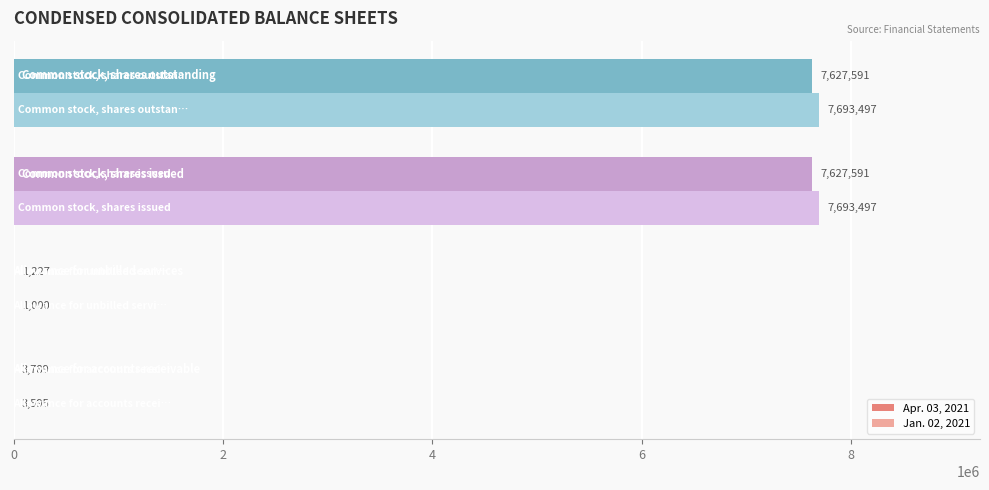

What is the sum of all Apr. 03, 2021 values?

15260198